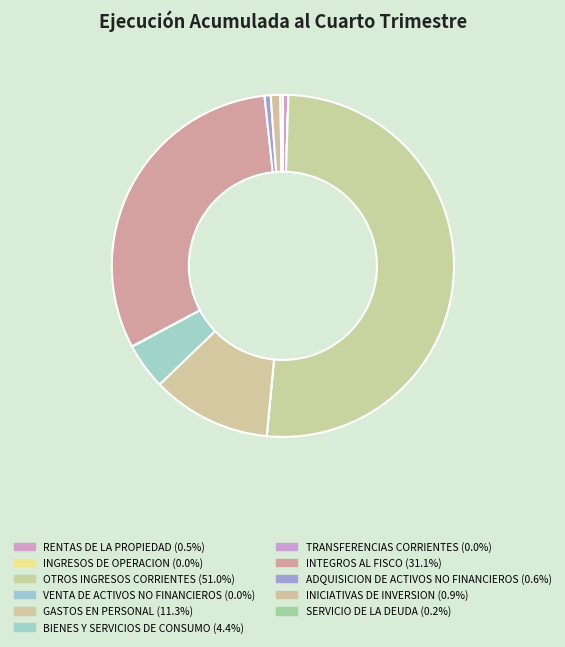

True or false: ADQUISICION DE ACTIVOS NO FINANCIEROS accounts for 11% of the total.

False